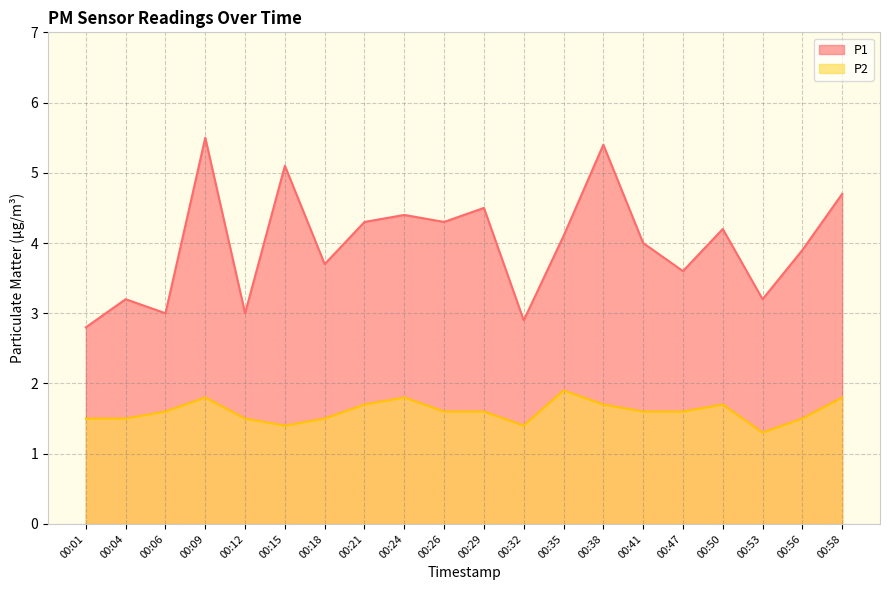

Reading right to left, extract all data points from this chart.

P1: 4.7	3.9	3.2	4.2	3.6	4.0	5.4	4.1	2.9	4.5	4.3	4.4	4.3	3.7	5.1	3.0	5.5	3.0	3.2	2.8
P2: 1.8	1.5	1.3	1.7	1.6	1.6	1.7	1.9	1.4	1.6	1.6	1.8	1.7	1.5	1.4	1.5	1.8	1.6	1.5	1.5